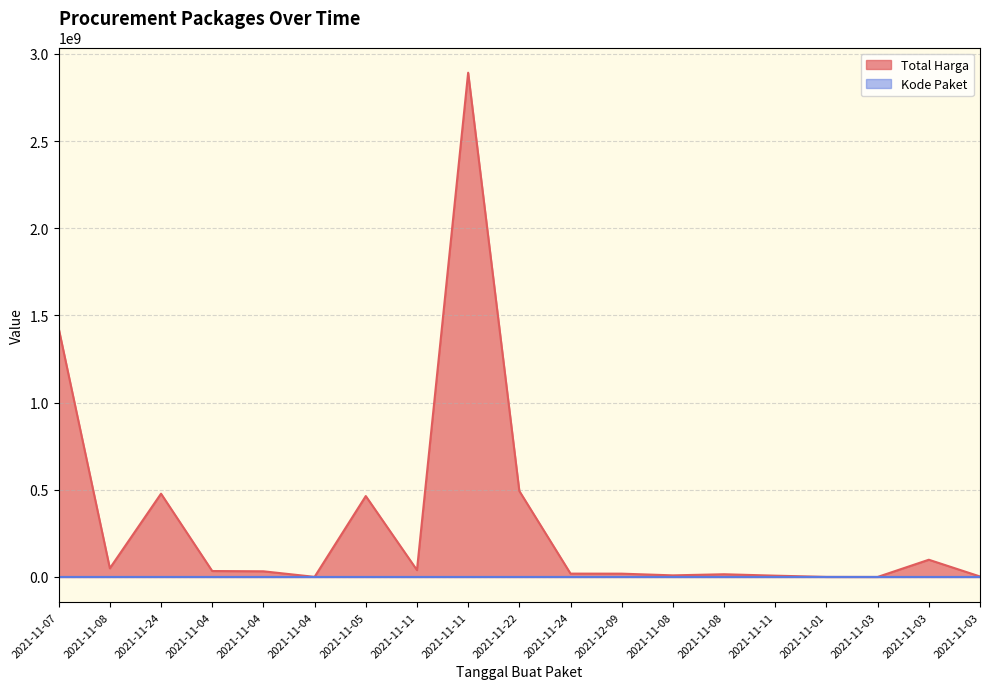

How many lines are shown in the chart?

2